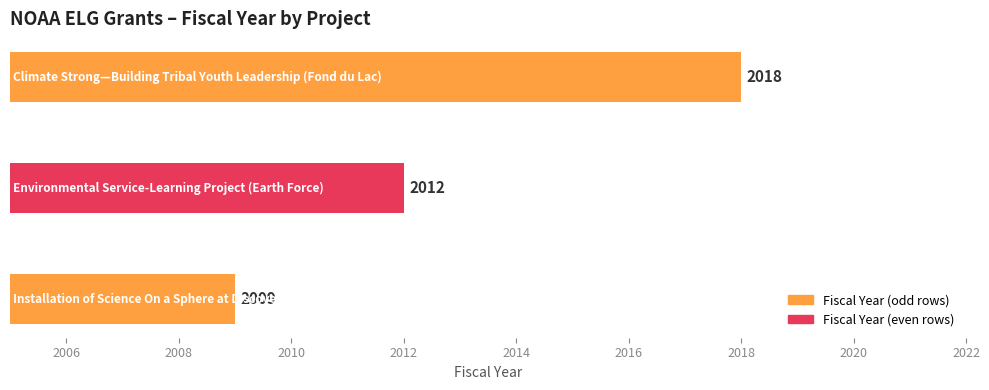

What is the greatest value displayed?

2018